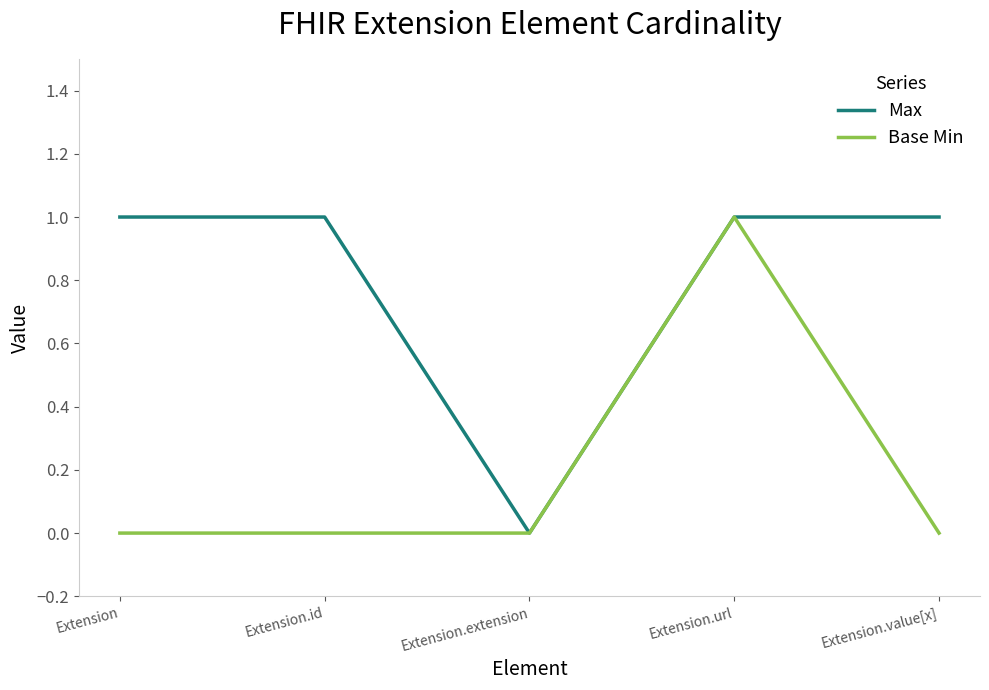

What are all the series names shown in the legend?

Max, Base Min